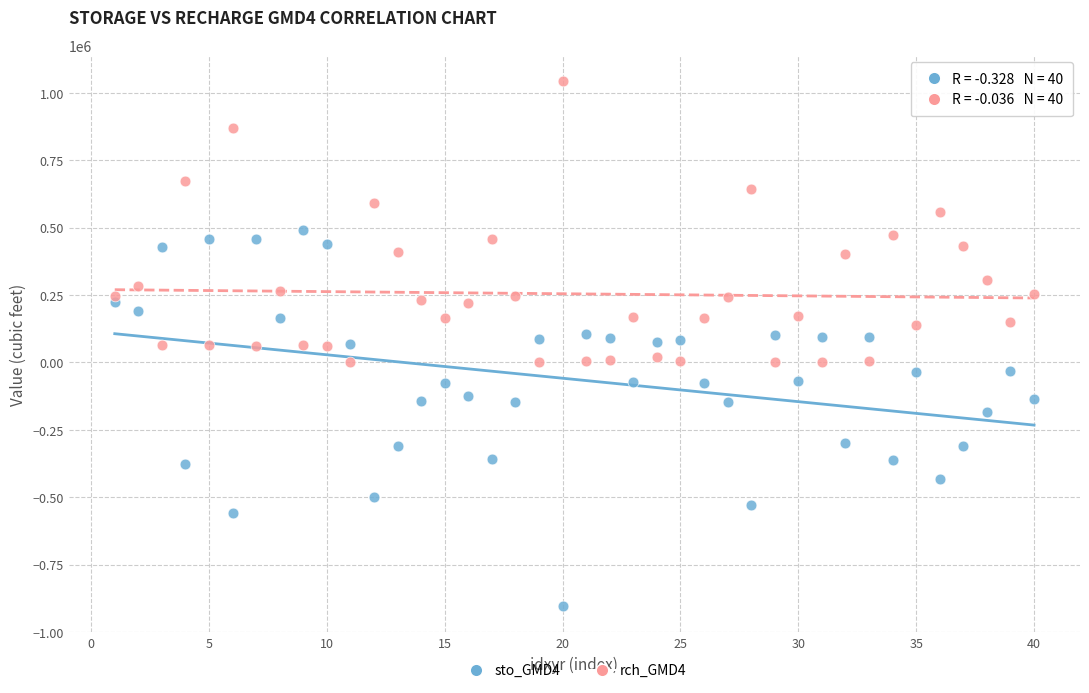

Across all data points, what is the range of Y values (max minus min)?

1946390.8